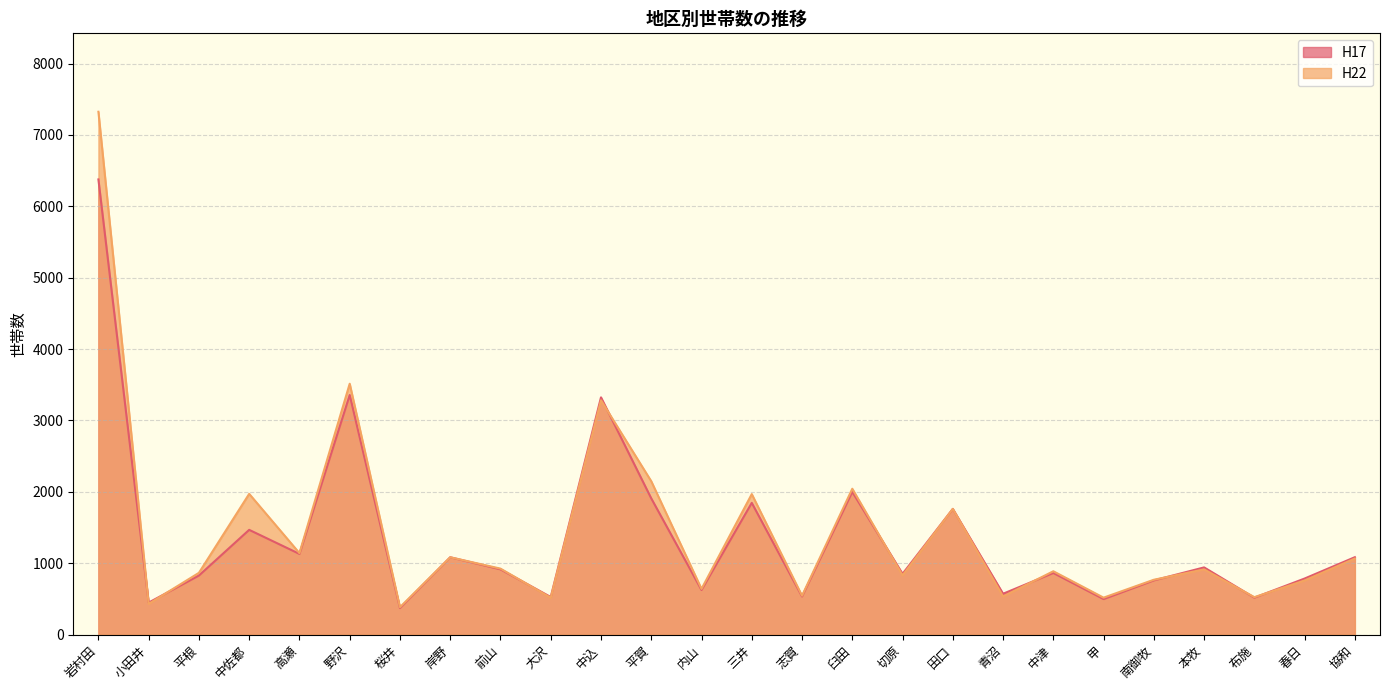

How many values in the H22 series exceed 913?

12